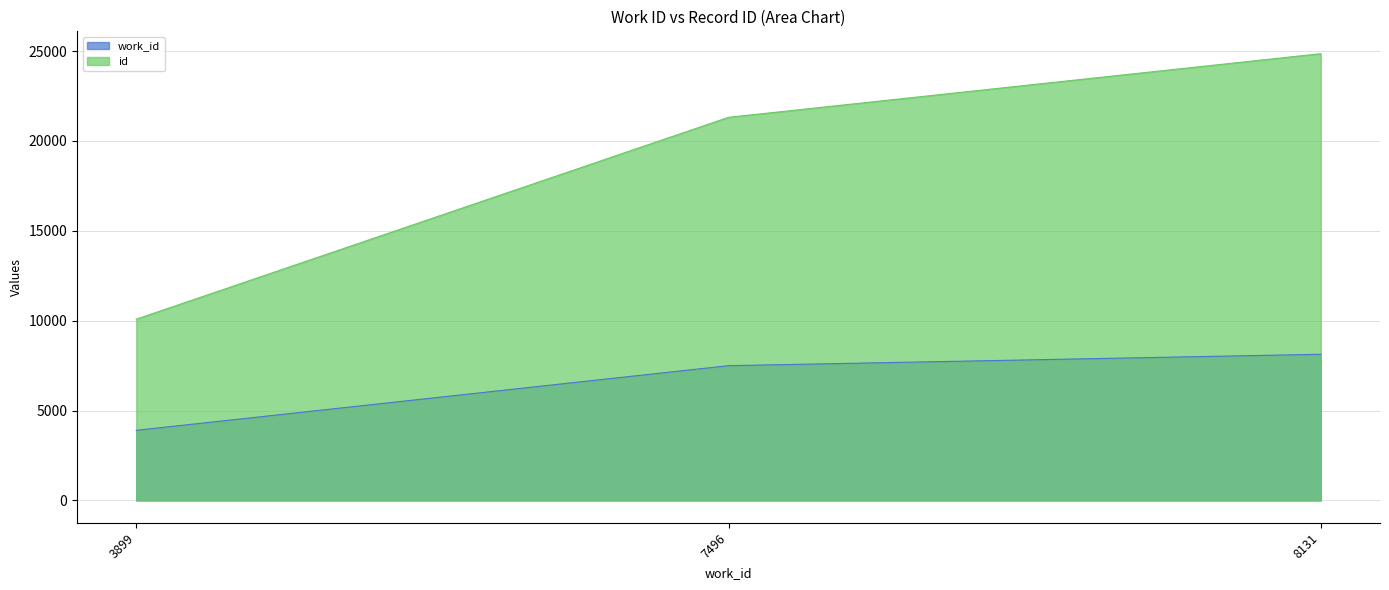

What is the approximate value of work_id at 3899, to the nearest 100?

3900